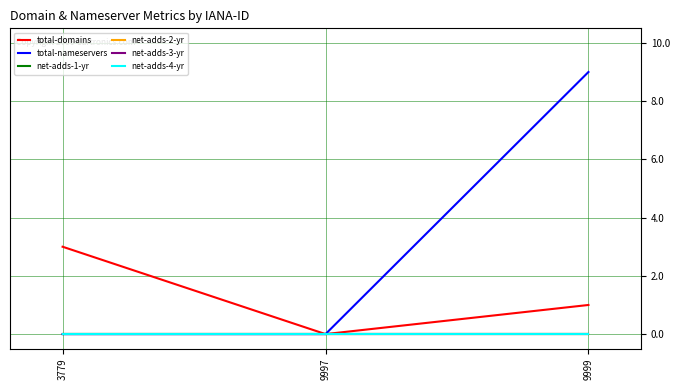

Reading right to left, extract all data points from this chart.

total-domains: 1	0	3
total-nameservers: 9	0	0
net-adds-1-yr: 0	0	0
net-adds-2-yr: 0	0	0
net-adds-3-yr: 0	0	0
net-adds-4-yr: 0	0	0